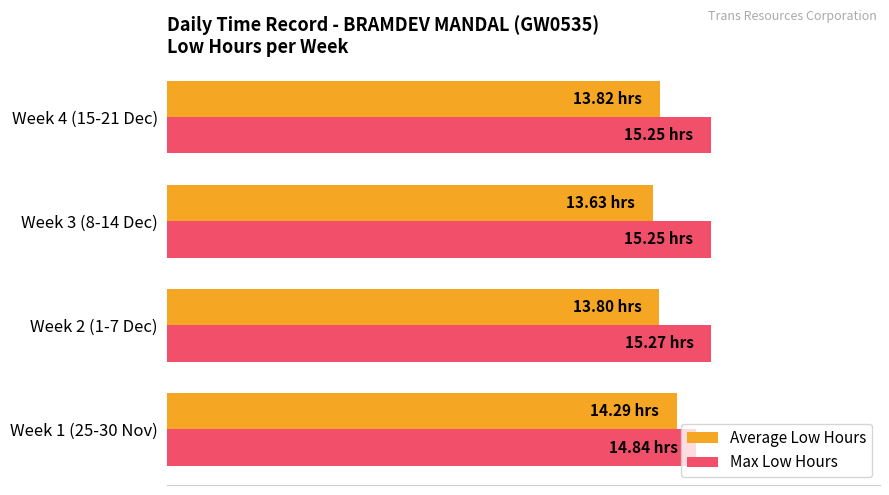

Count the Max Low Hours values in the range 15 to 16.

3